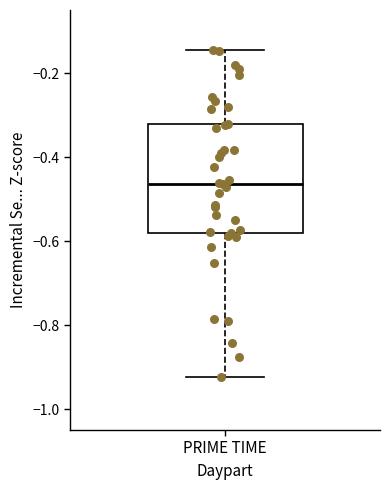

Read this box plot against the y-axis: the position of the median line, the range covered by the box, and the ends of both whiskers. The values are not printed on the chart, so give them approximately, as read against the axis.

median -0.46, box -0.58 to -0.32, whiskers -0.92 to -0.14